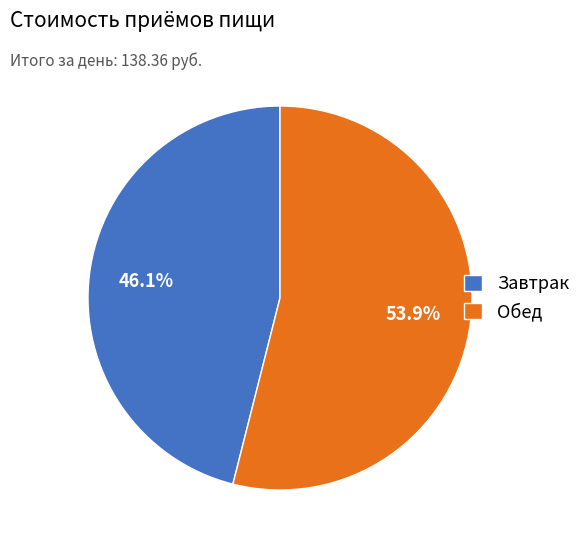

Rank the categories by value from highest to lowest.

Обед, Завтрак